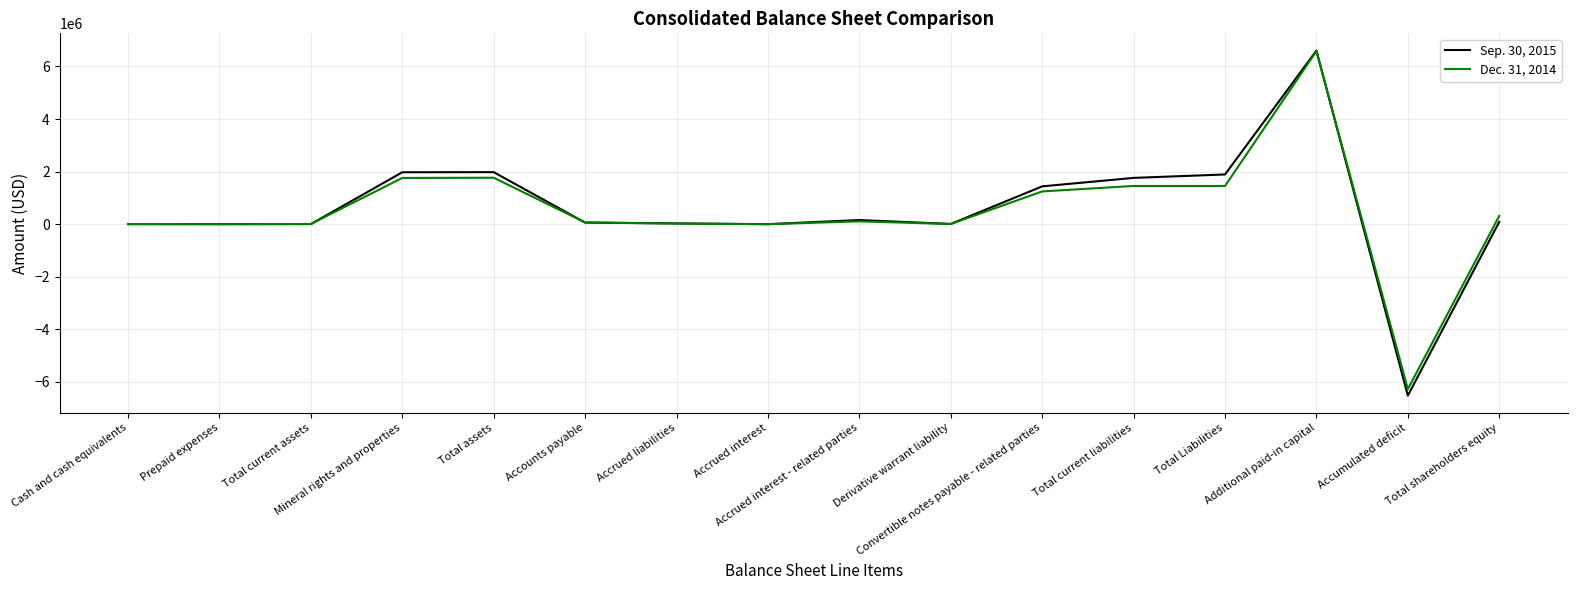

Is the value of Sep. 30, 2015 at Mineral rights and properties greater than the value of Dec. 31, 2014 at Total Liabilities?

Yes